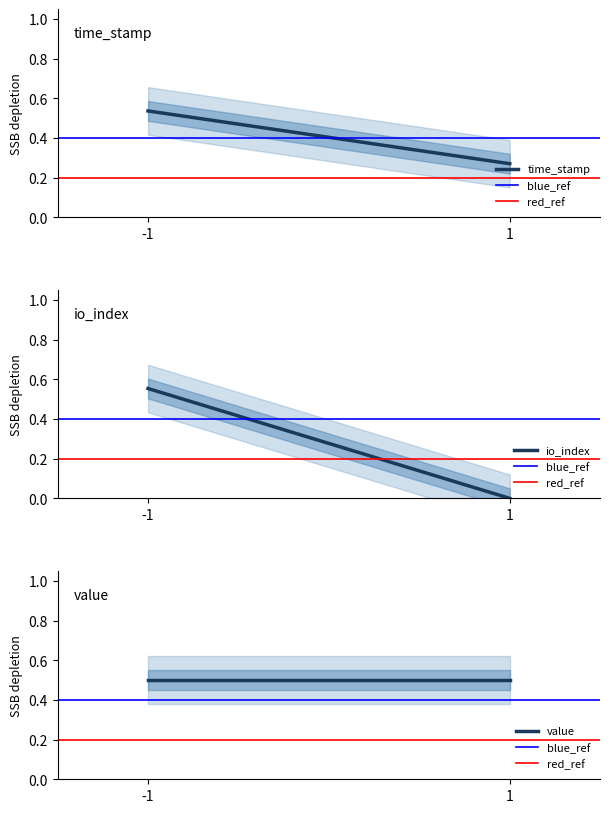

Is it true that blue_ref equals 0.2 at -1?

False